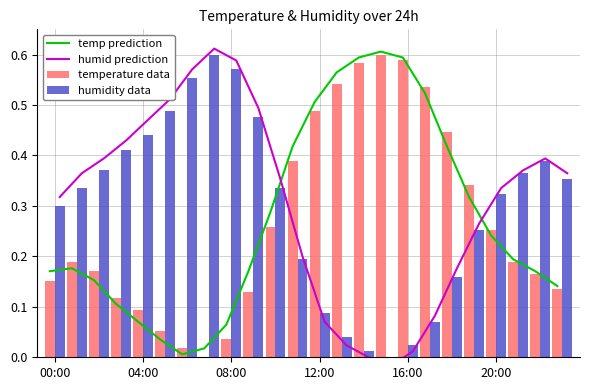

True or false: humid prediction has a value of 0.7 at 08:00.

False